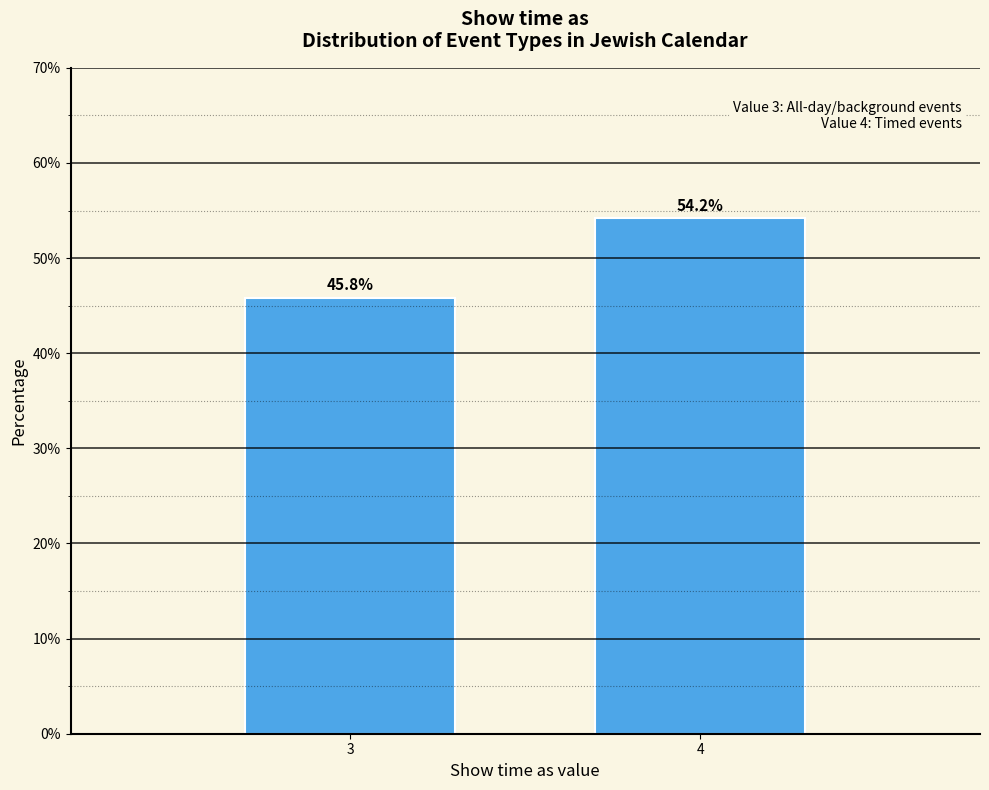

Reading right to left, transcribe all the data shown in this chart.

4=54.2	3=45.8